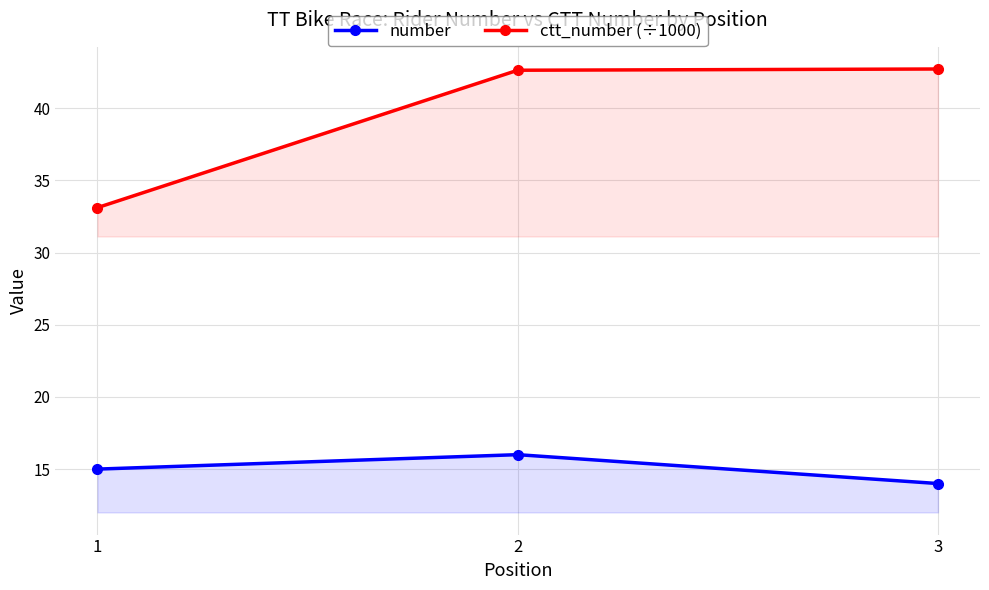

Count the number values in the range 14 to 16.

3